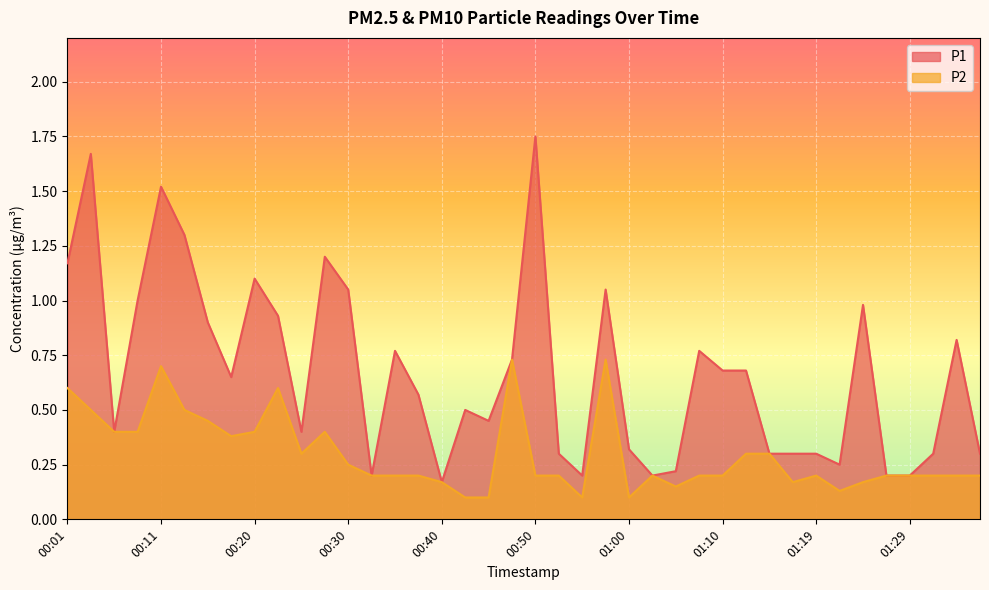

Reading left to right, transcribe all the data shown in this chart.

P1: 00:01=1.2	00:03=1.7	00:06=0.4	00:08=1.0	00:11=1.5	00:13=1.3	00:15=0.9	00:18=0.7	00:20=1.1	00:23=0.9	00:25=0.4	00:28=1.2	00:30=1.1	00:33=0.2	00:35=0.8	00:38=0.6	00:40=0.2	00:43=0.5	00:45=0.5	00:47=0.7	00:50=1.8	00:52=0.3	00:55=0.2	00:57=1.1	01:00=0.3	01:02=0.2	01:05=0.2	01:07=0.8	01:10=0.7	01:12=0.7	01:14=0.3	01:17=0.3	01:19=0.3	01:22=0.2	01:24=1.0	01:27=0.2	01:29=0.2	01:32=0.3	01:34=0.8	01:37=0.3
P2: 00:01=0.6	00:03=0.5	00:06=0.4	00:08=0.4	00:11=0.7	00:13=0.5	00:15=0.5	00:18=0.4	00:20=0.4	00:23=0.6	00:25=0.3	00:28=0.4	00:30=0.2	00:33=0.2	00:35=0.2	00:38=0.2	00:40=0.2	00:43=0.1	00:45=0.1	00:47=0.7	00:50=0.2	00:52=0.2	00:55=0.1	00:57=0.7	01:00=0.1	01:02=0.2	01:05=0.1	01:07=0.2	01:10=0.2	01:12=0.3	01:14=0.3	01:17=0.2	01:19=0.2	01:22=0.1	01:24=0.2	01:27=0.2	01:29=0.2	01:32=0.2	01:34=0.2	01:37=0.2